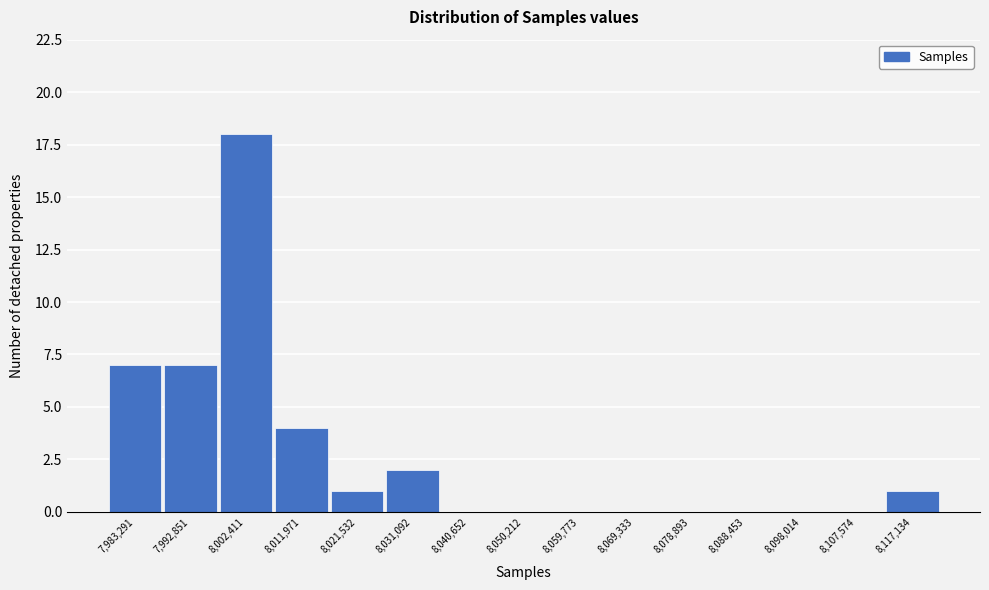

Reading left to right, transcribe all the data shown in this chart.

7,983,291=7	7,992,851=7	8,002,411=18	8,011,971=4	8,021,532=1	8,031,092=2	8,040,652=0	8,050,212=0	8,059,773=0	8,069,333=0	8,078,893=0	8,088,453=0	8,098,014=0	8,107,574=0	8,117,134=1